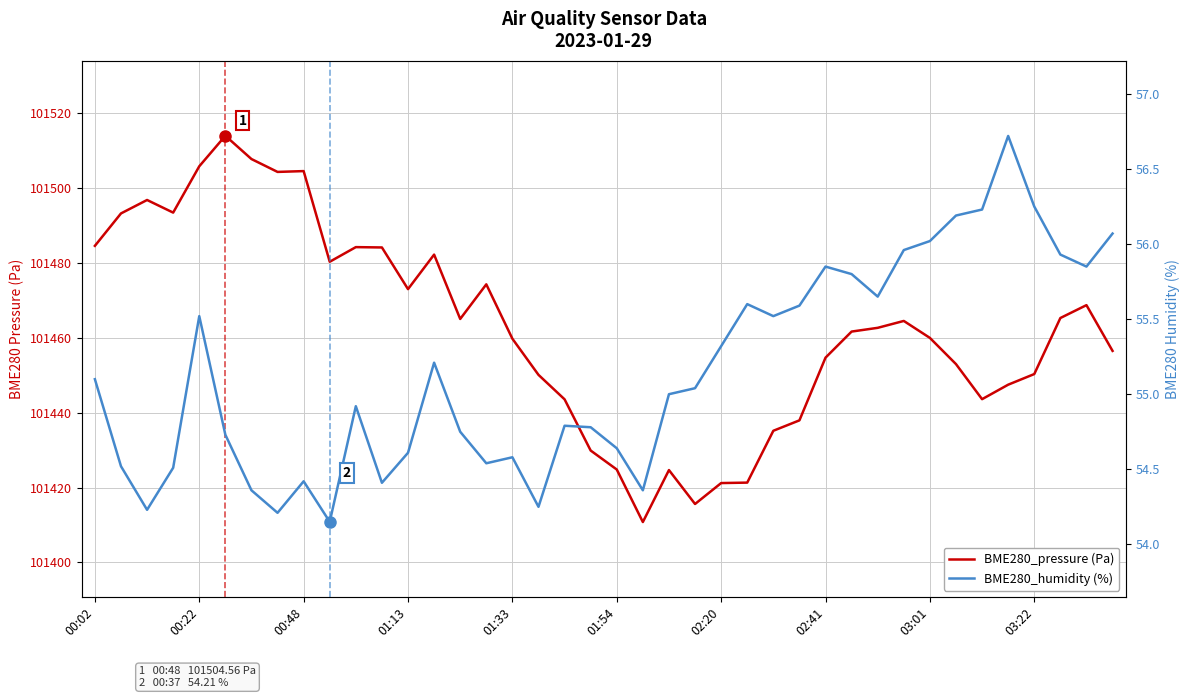

Between 23 and 31, which series saw the biggest shift?

BME280_pressure (Pa)